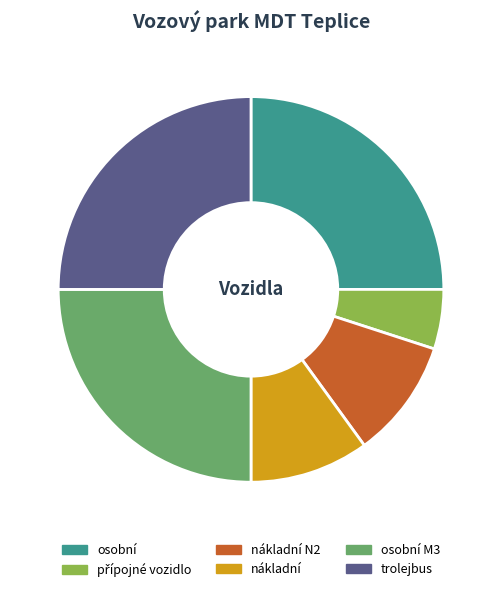

What is the ratio of the value at nákladní N2 to the value at osobní M3?

0.4